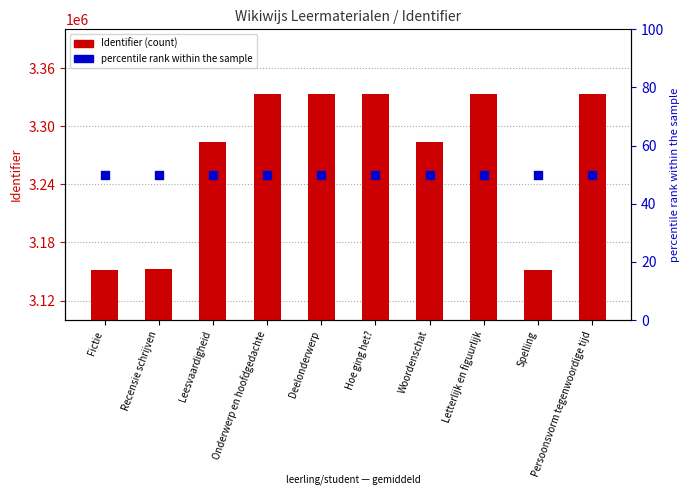

Which series has the largest Y range (max minus min)?

Identifier